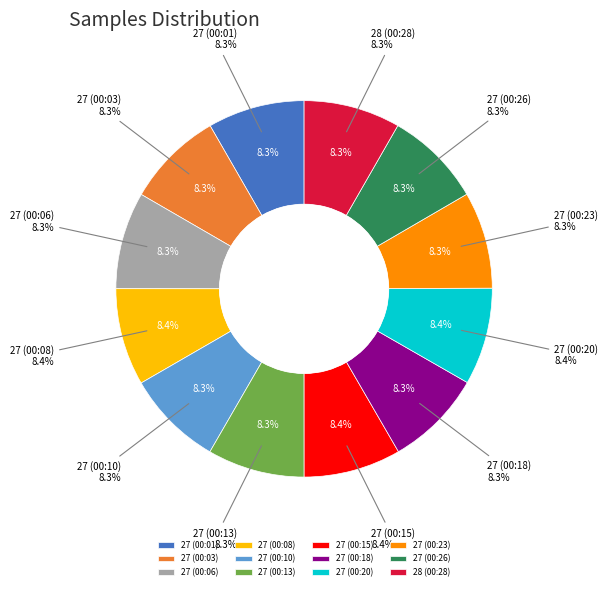

Approximately how many times larger is the value at 27 (00:20) compared to 27 (00:26)?

1.0